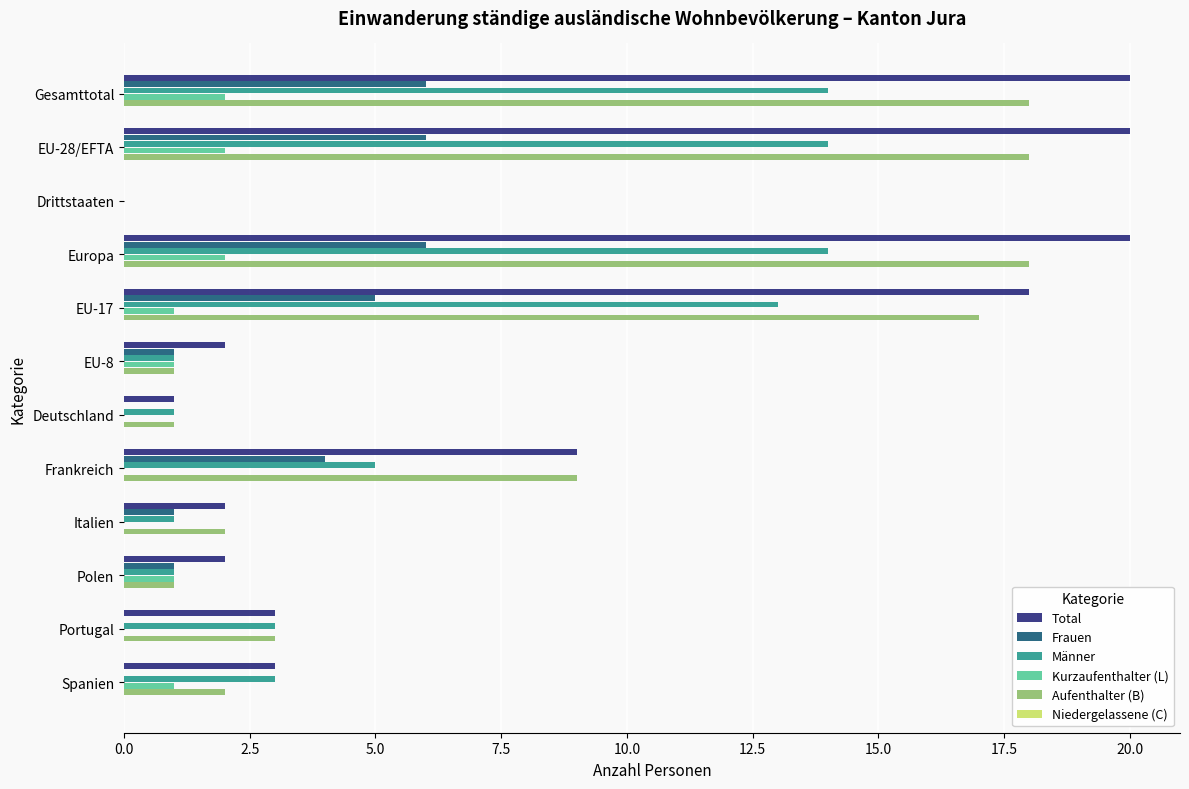

Between Frankreich and Spanien, which series saw the biggest shift?

Aufenthalter (B)